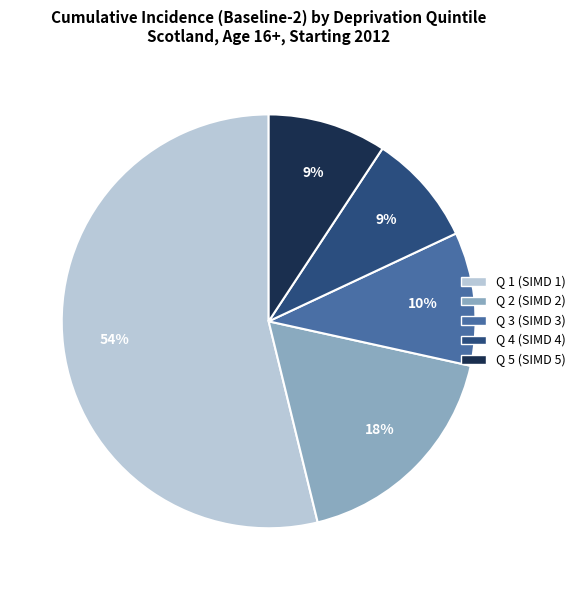

Between Q 3 (SIMD 3) and Q 4 (SIMD 4), which is larger?

Q 3 (SIMD 3)